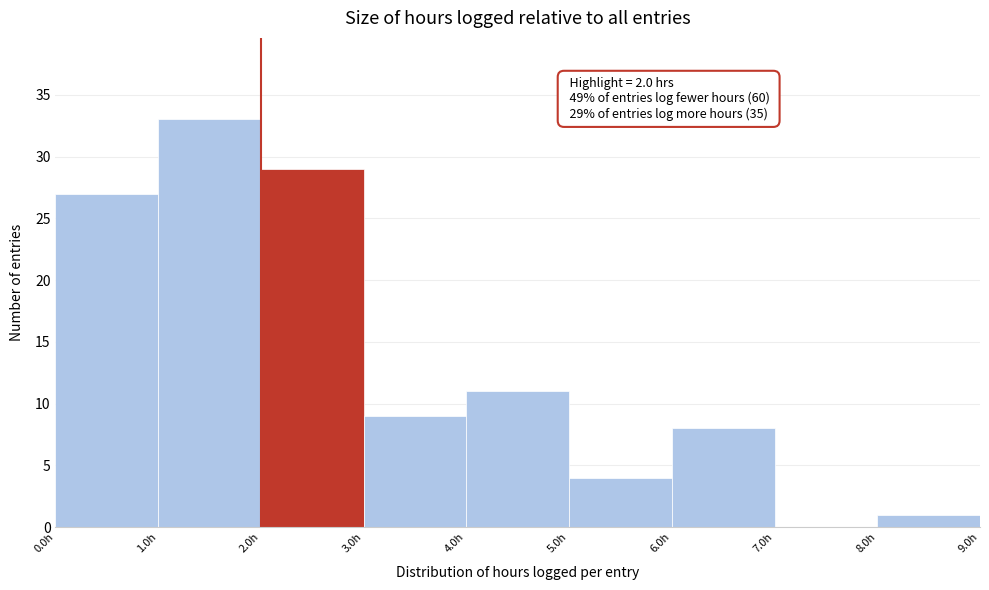

Which range on the x-axis has the tallest bar?

1 to 2